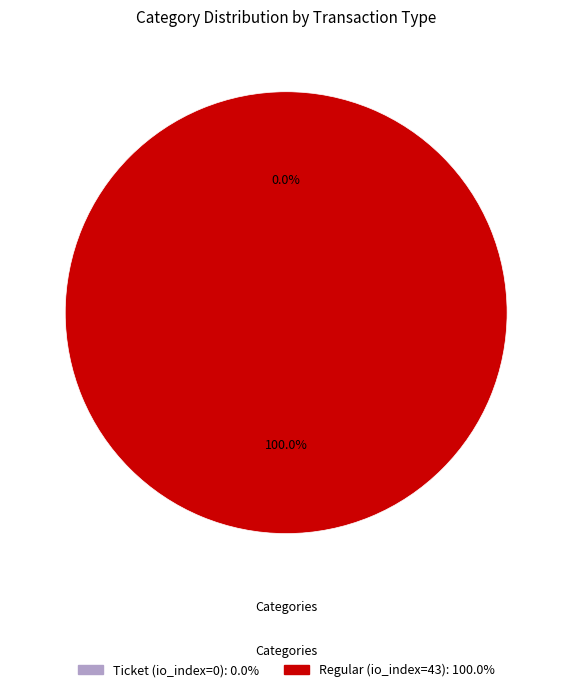

Between Regular (io_index=43) and Ticket (io_index=0), which is larger?

Regular (io_index=43)